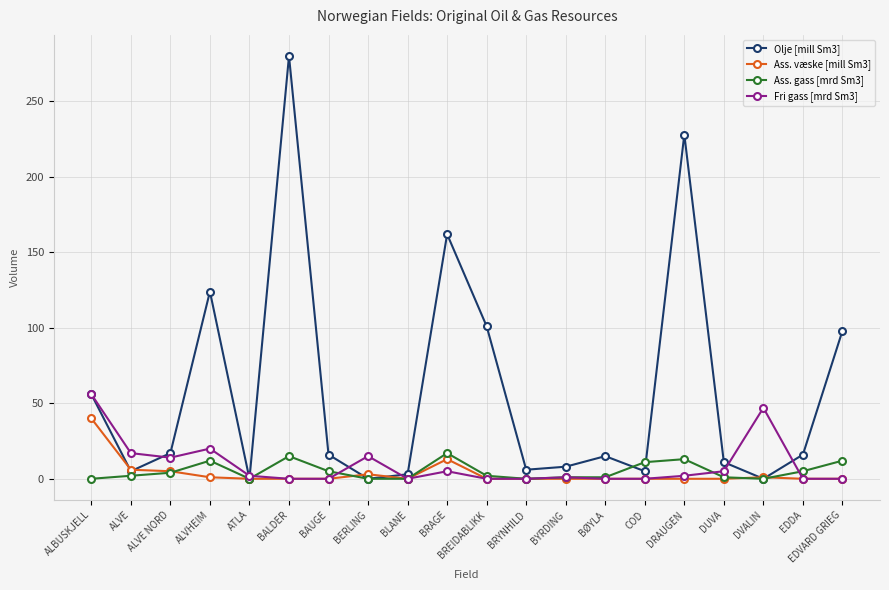

Rank the series by their maximum value, from lowest to highest.

Ass. gass [mrd Sm3], Ass. væske [mill Sm3], Fri gass [mrd Sm3], Olje [mill Sm3]